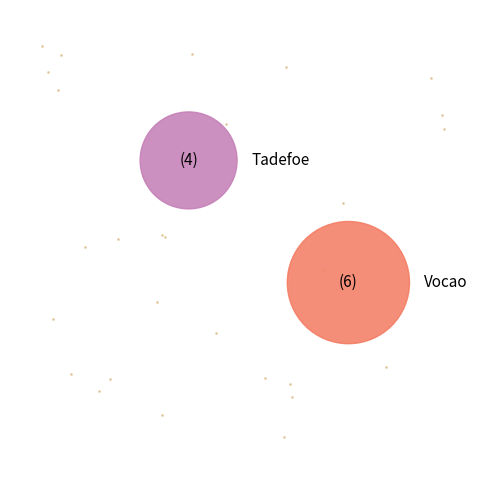

Is it true that Tadefoe is 24% of the pie?

False